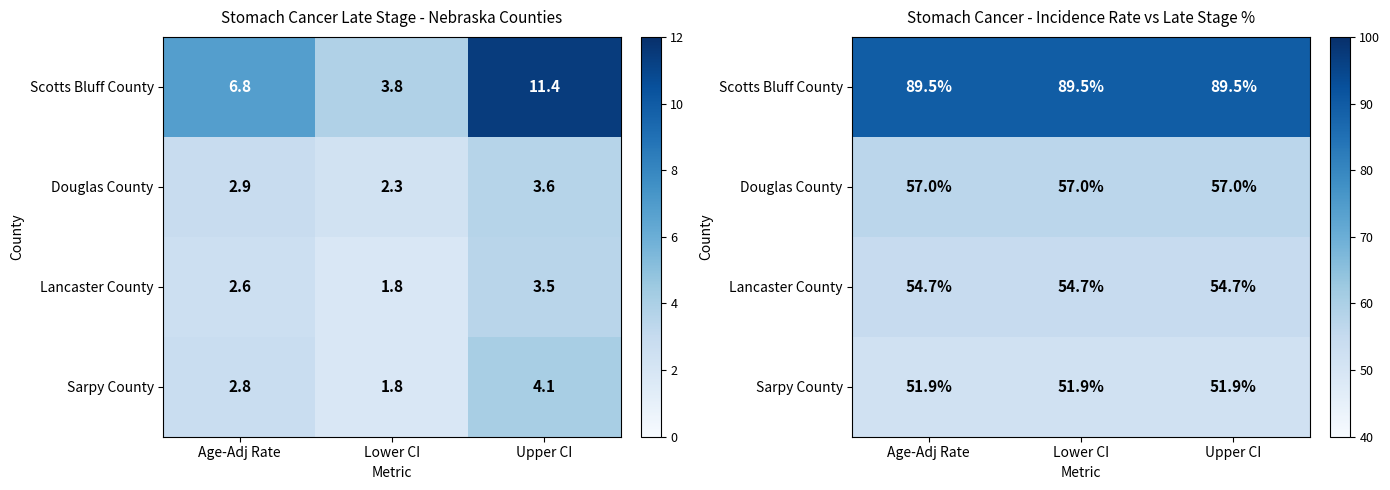

Rank the series by their maximum value, from lowest to highest.

Sarpy County, Lancaster County, Douglas County, Scotts Bluff County